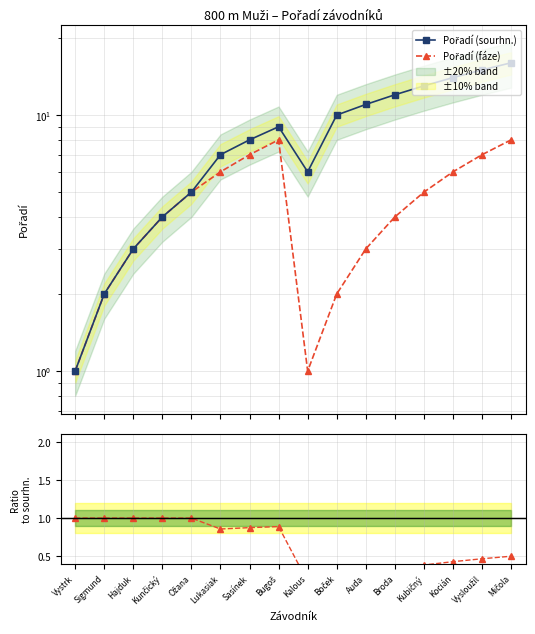

Is it true that Ratio fáze/sourhn. equals 0.1 at Auda?

False